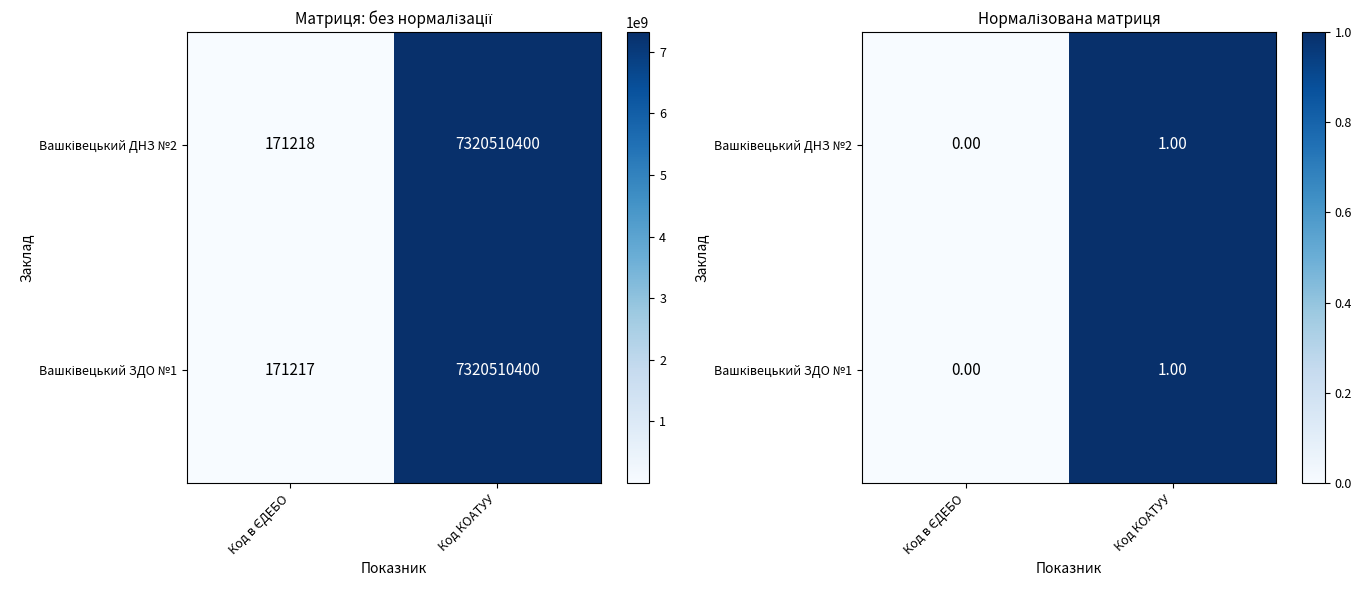

Rank the series by their maximum value, from lowest to highest.

Вашківецький ДНЗ №2, Вашківецький ЗДО №1